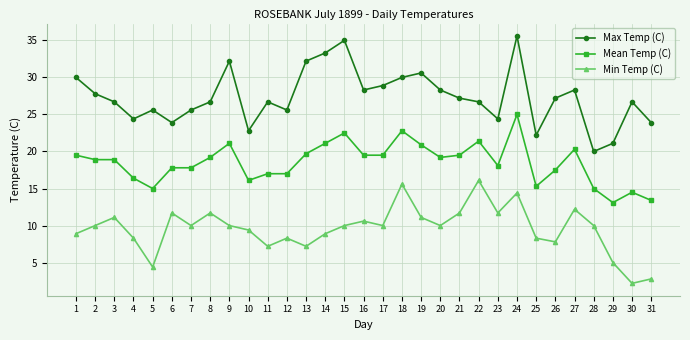

Which series changed the most between 1 and 19?

Min Temp (C)